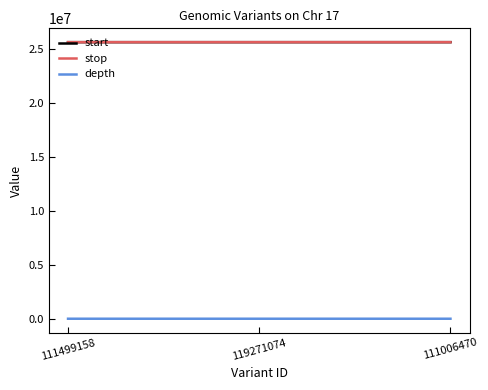

Is the value of stop at 119271074 greater than the value of depth at 111499158?

Yes